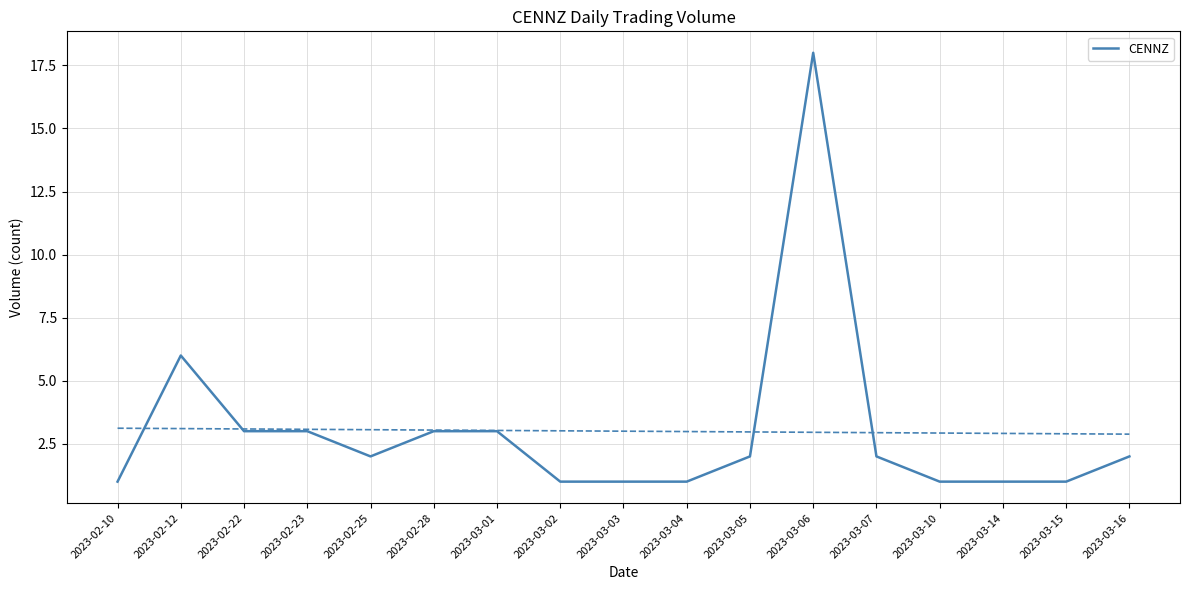

What is the label of the 5th point from the left?

2023-02-25